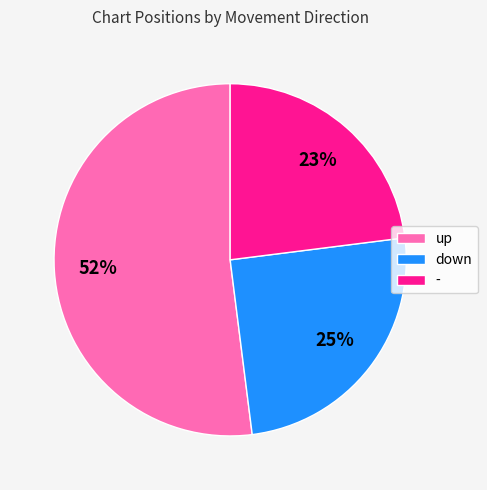

To the nearest percent, what is the combined percentage of up and -?

75%